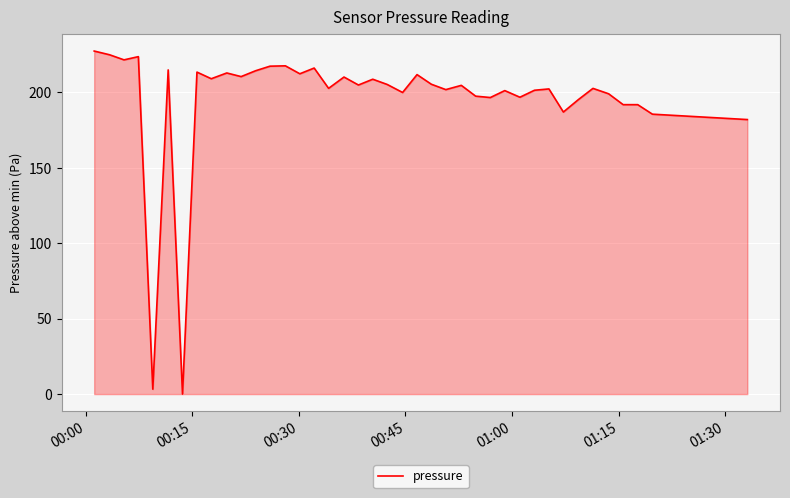

What is the difference between the maximum and minimum values?

227.4